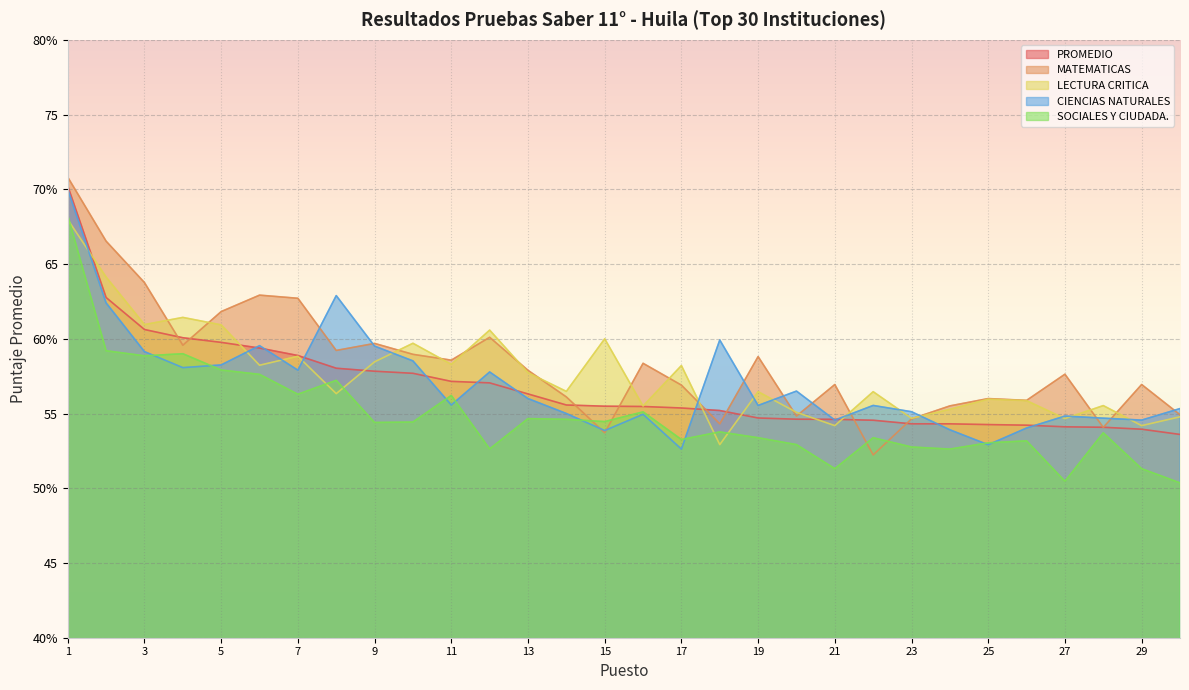

What are all the series names shown in the legend?

PROMEDIO, MATEMATICAS, LECTURA CRITICA, CIENCIAS NATURALES, SOCIALES Y CIUDADA.